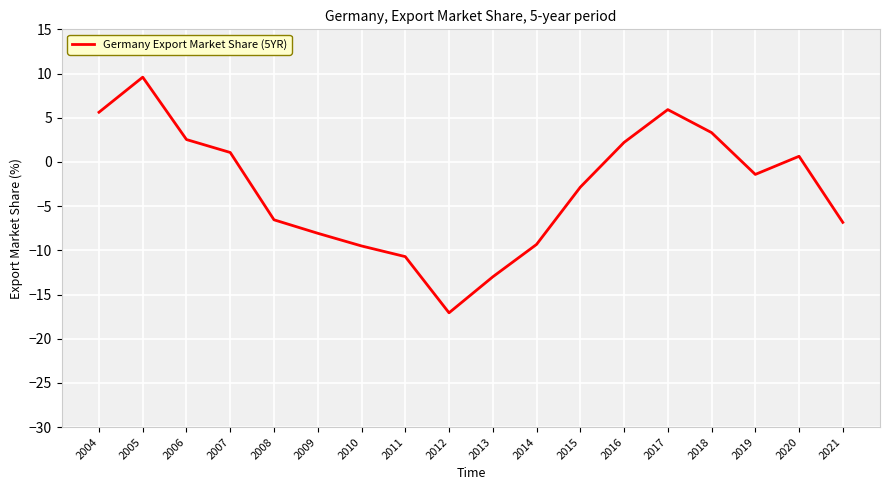

What is the average value?

-3.0